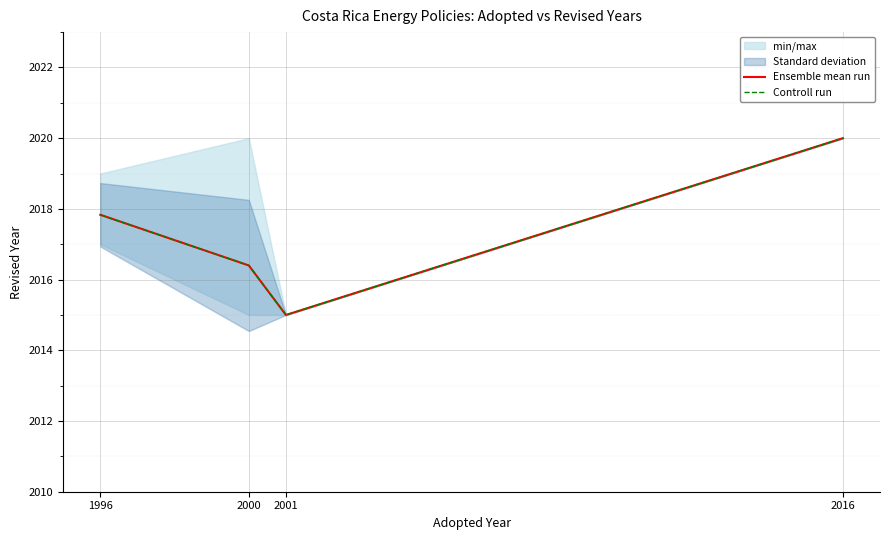

Does the chart display data point markers on the line(s)?

No